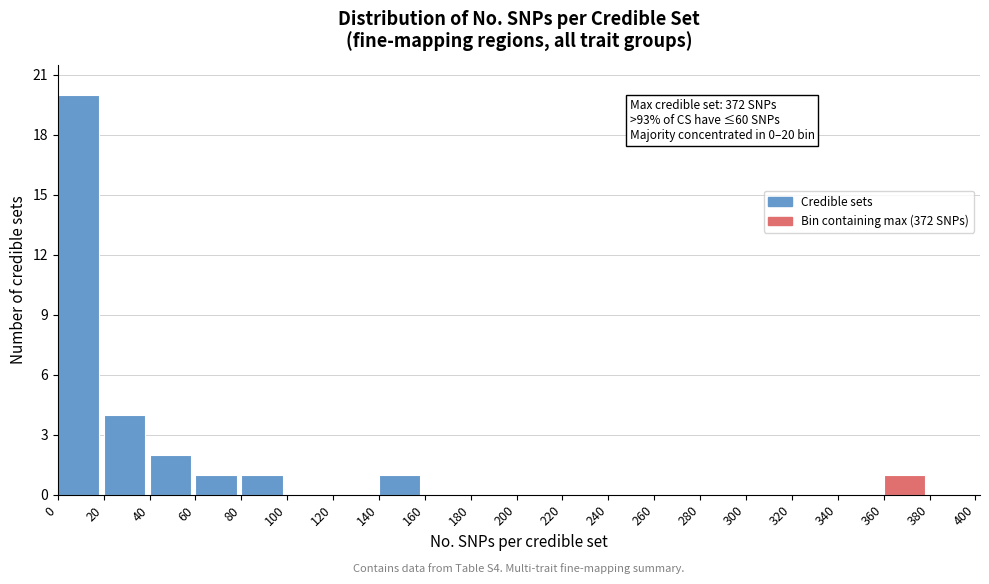

Which range on the x-axis has the tallest bar?

0 to 20